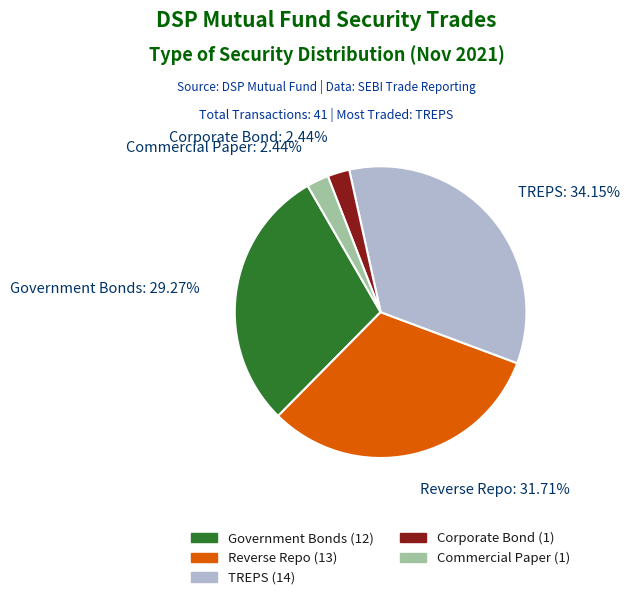

Which category has the biggest portion of the pie?

TREPS